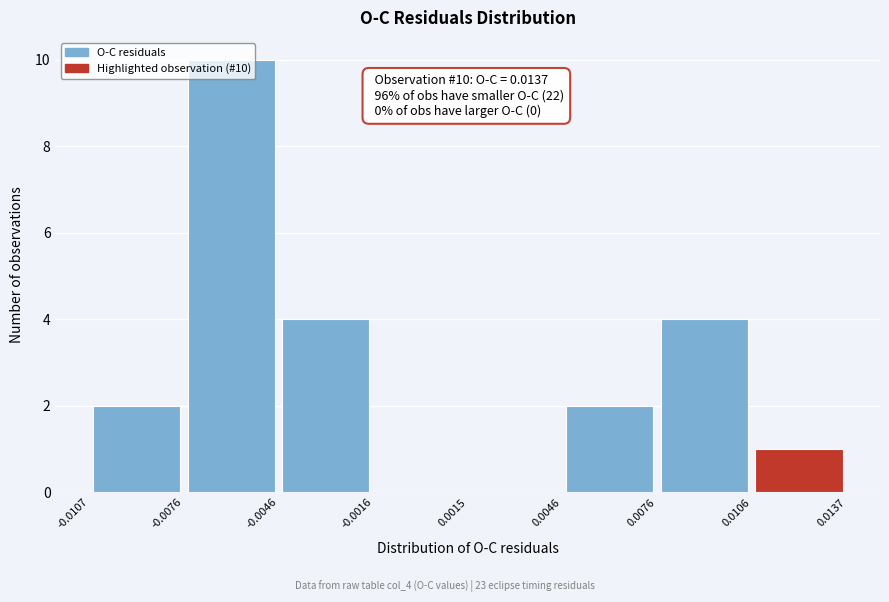

Which range on the x-axis has the tallest bar?

-0.0076 to -0.0046